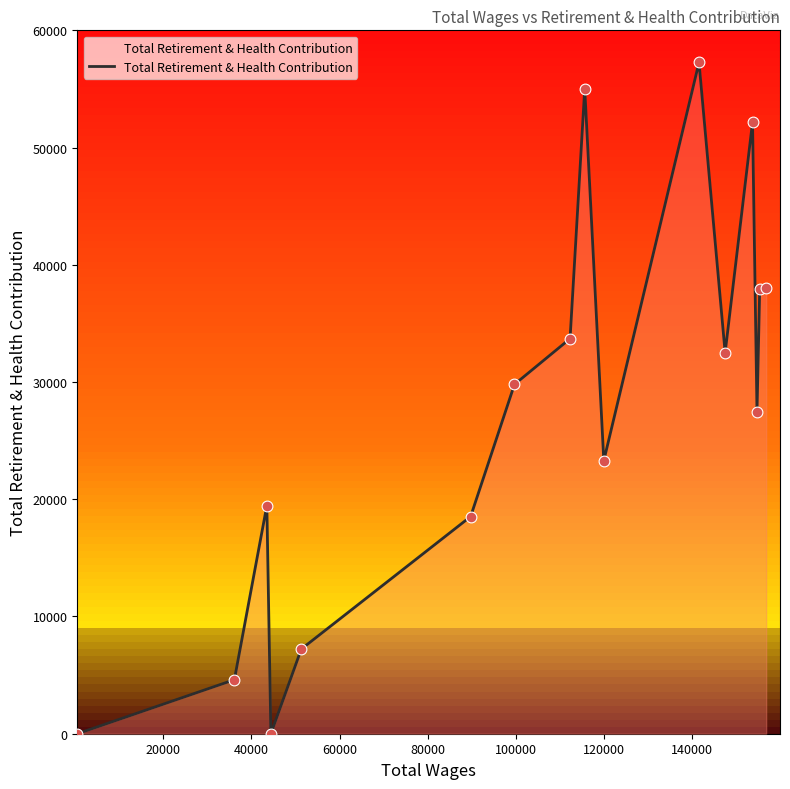

What is the maximum value shown in the chart?

57263